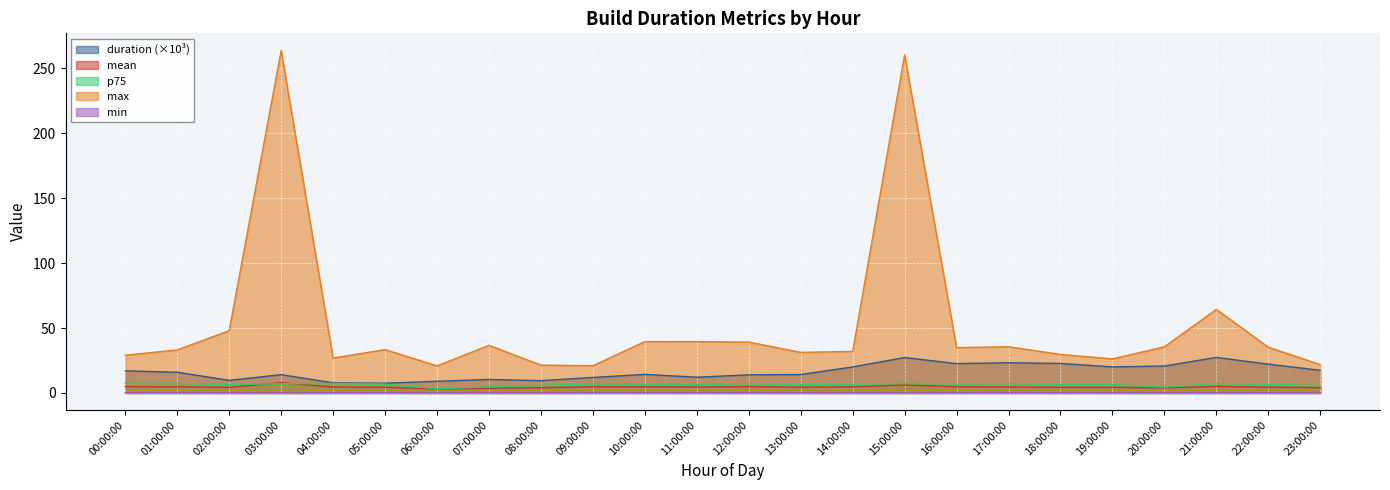

True or false: duration and mean intersect in this chart.

False